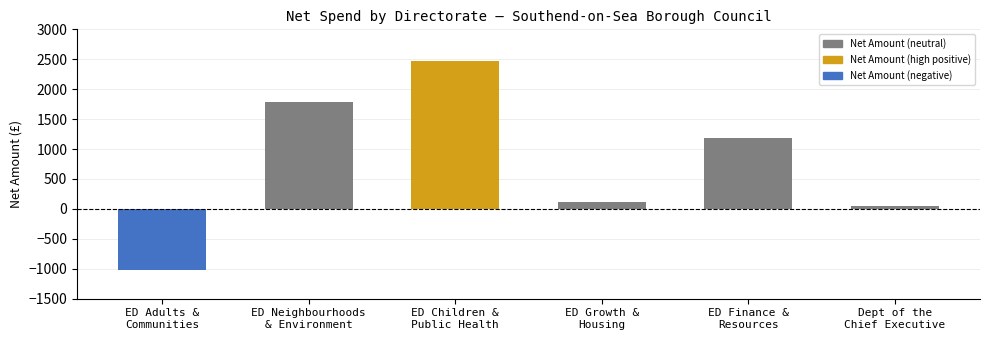

Reading right to left, transcribe all the data shown in this chart.

56.7	1180.4	123.0	2476.9	1777.6	-1019.9